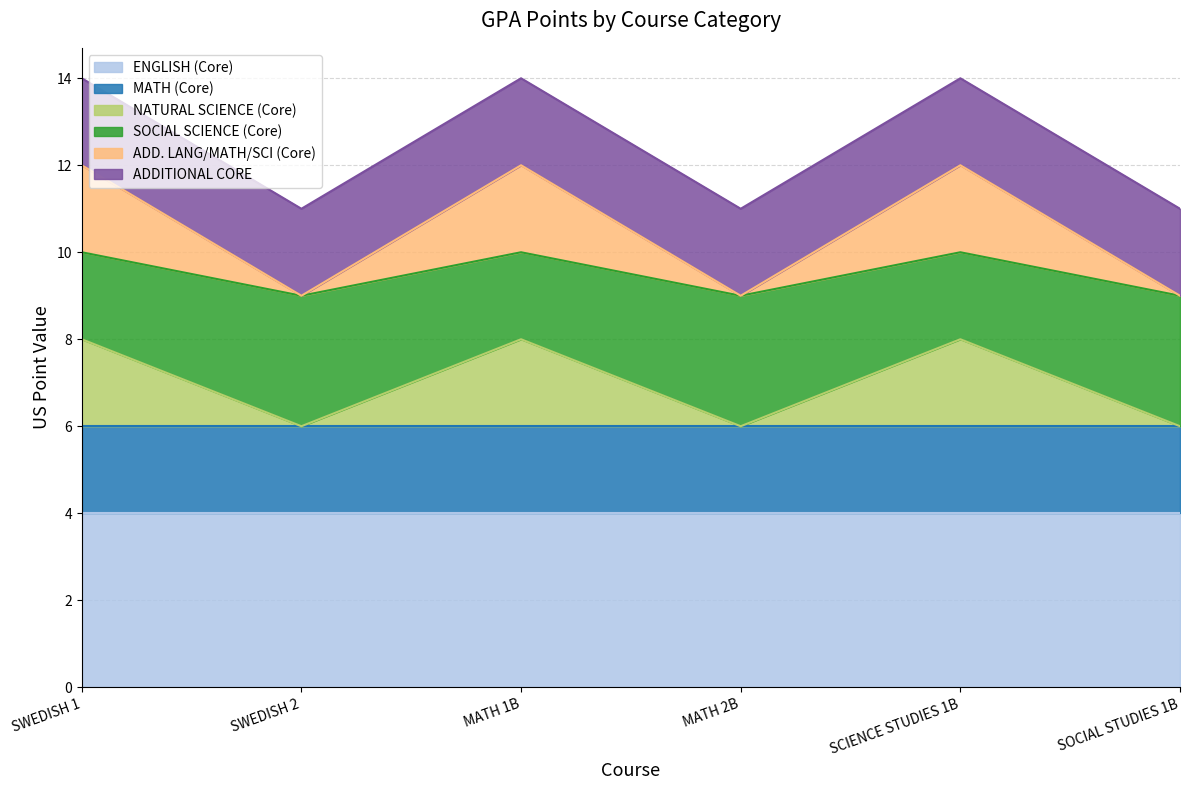

Which series changed the most between SWEDISH 1 and MATH 2B?

ADD. LANG/MATH/SCI (Core)